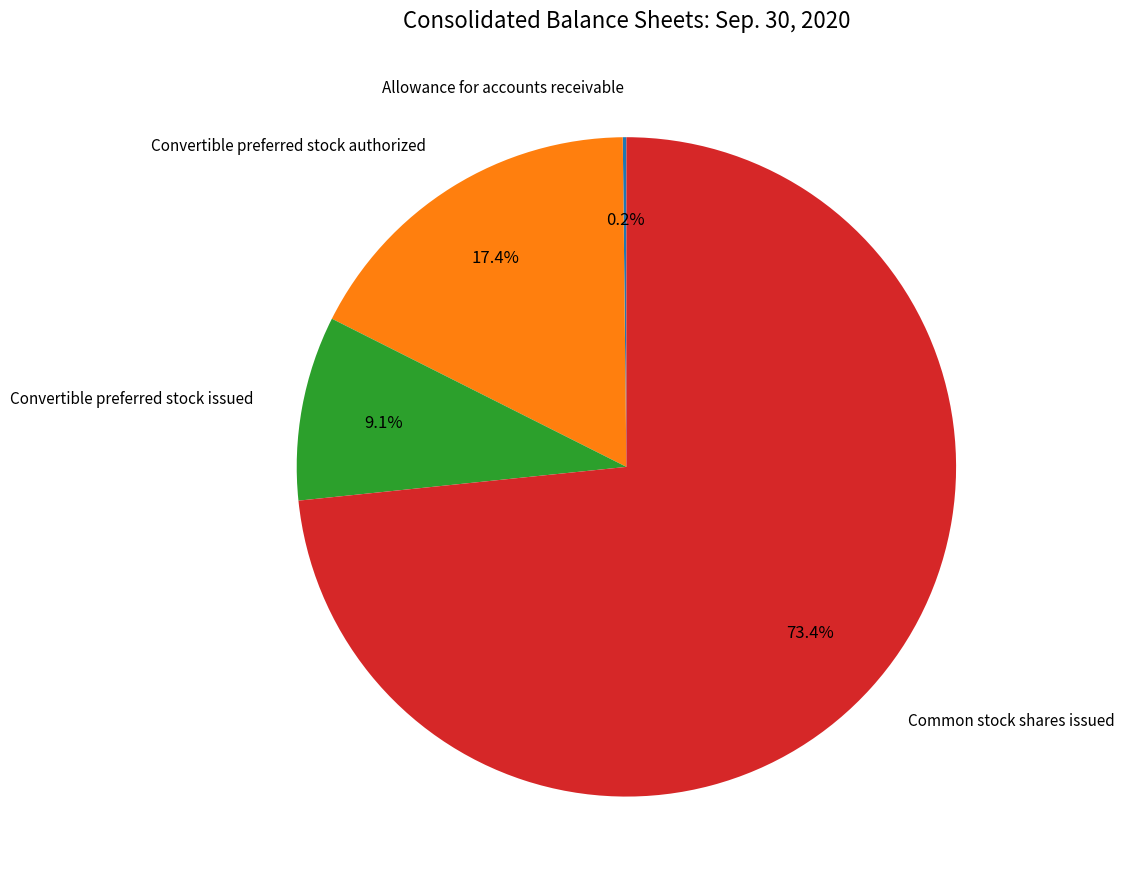

Is there any slice that represents more than half of the pie?

Yes